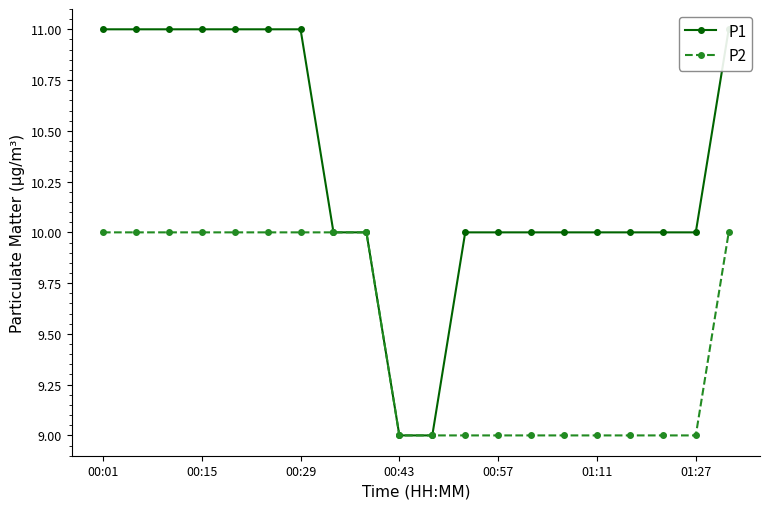

True or false: P1 and P2 intersect in this chart.

False